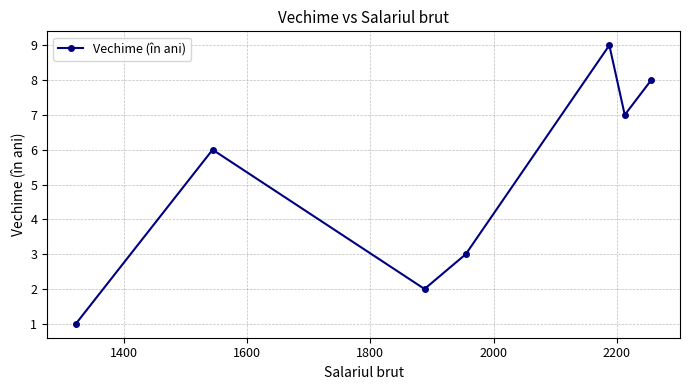

How many points are lower than both their immediate neighbors (excluding endpoints)?

2